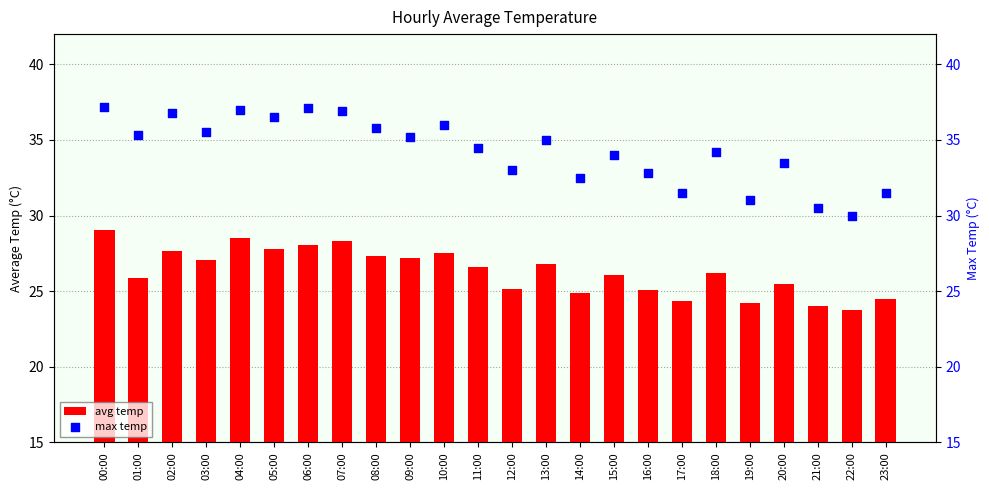

At which category is the sum across all series the highest?

00:00